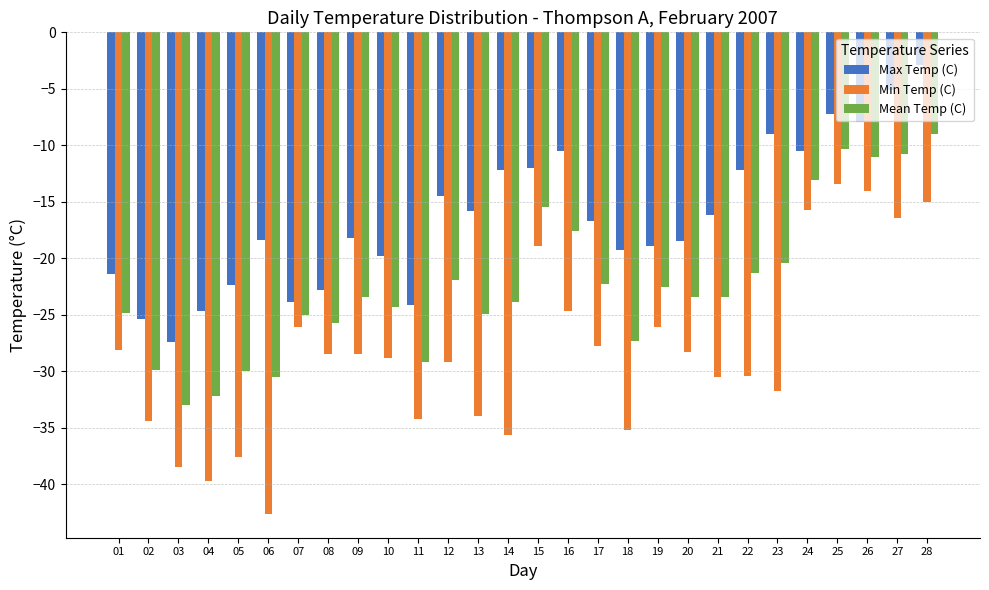

How many categories are shown in the chart?

28